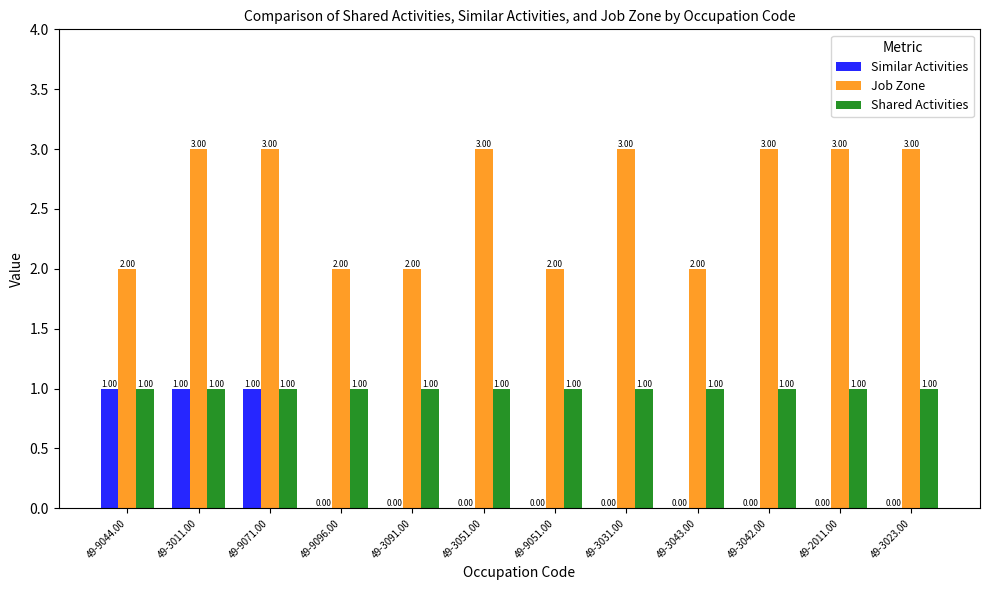

What is the sum of all Similar Activities values?

3